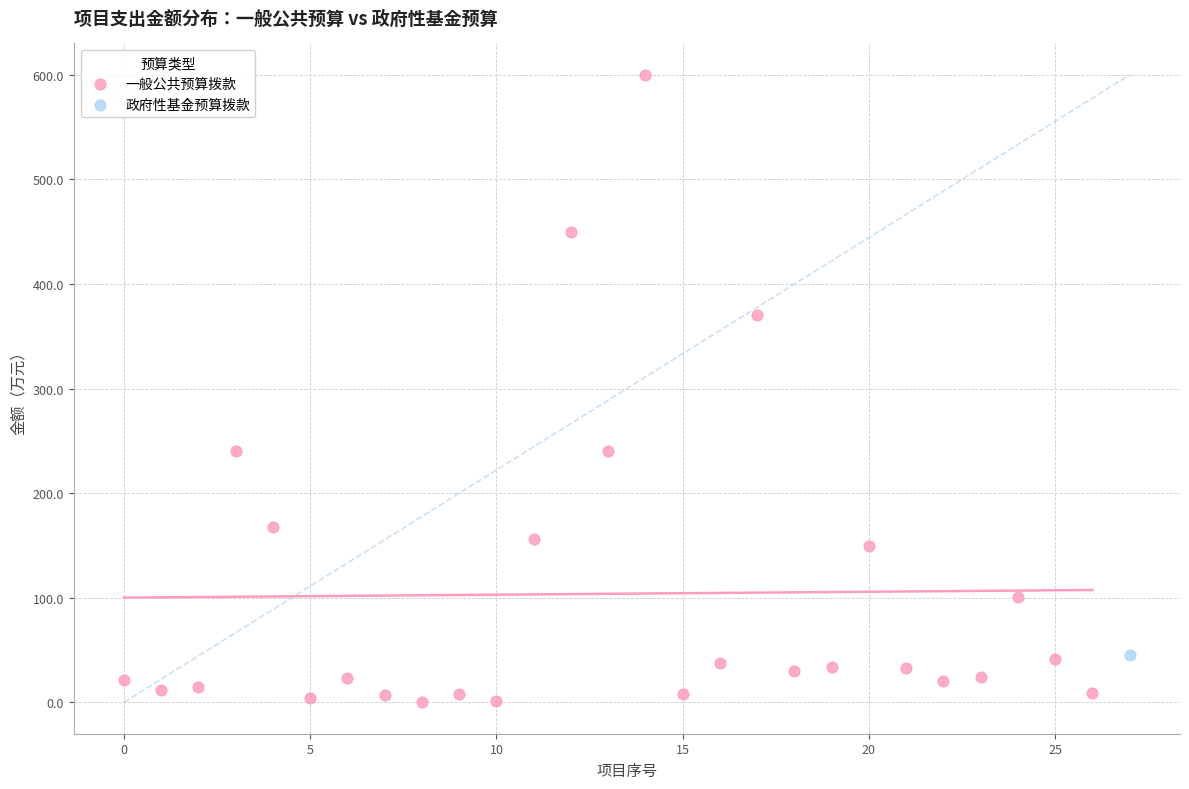

What are all the series names shown in the legend?

一般公共预算拨款, 政府性基金预算拨款